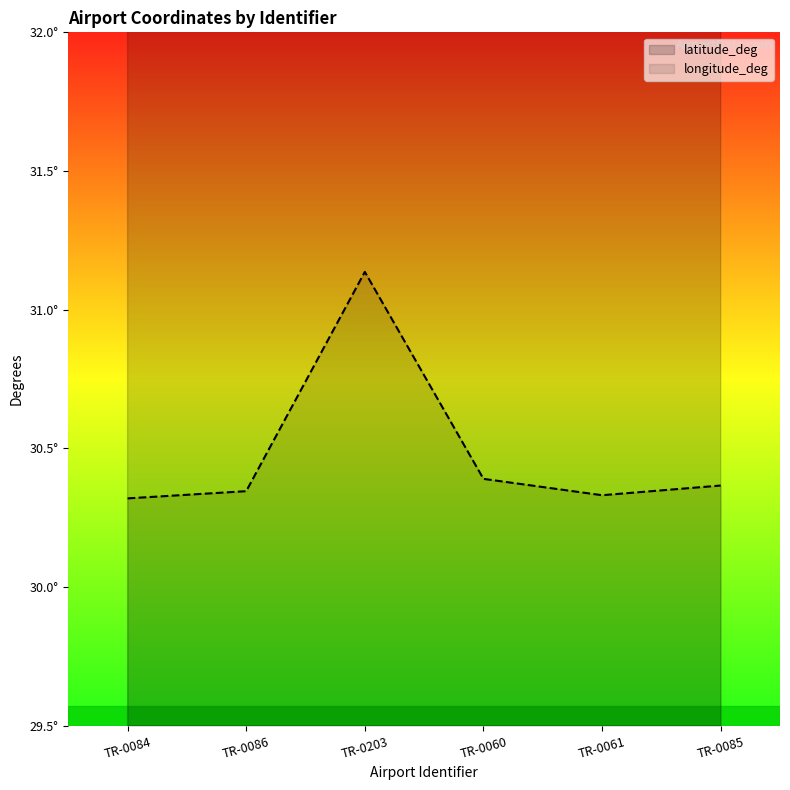

How many lines are shown in the chart?

2